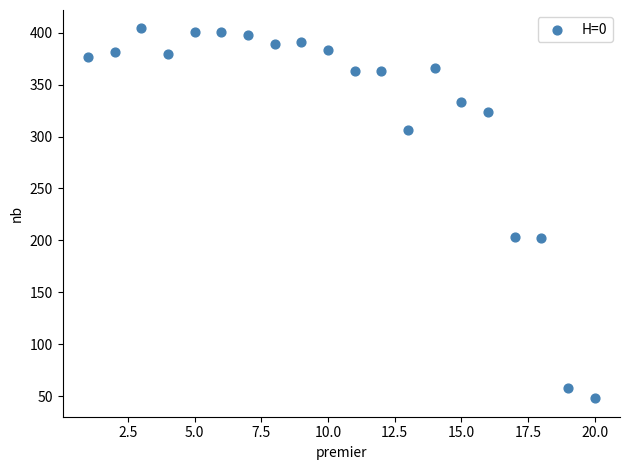

What is the range of Y values (max minus min)?

356